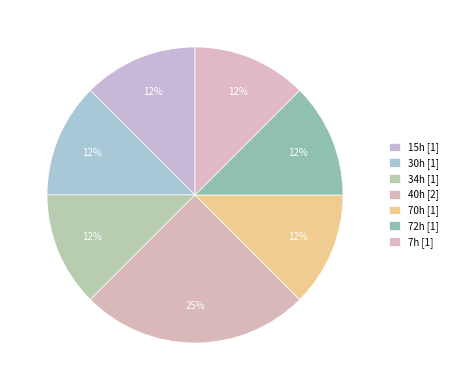

What percentage do 40h and 15h together represent?

37.5%